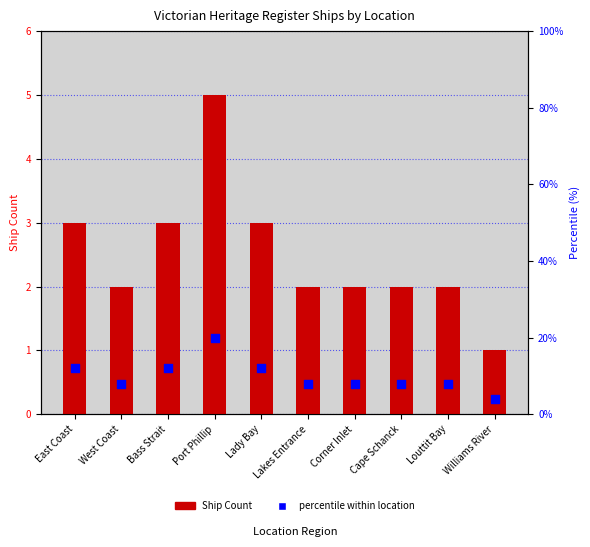

Which series reaches the minimum Y coordinate?

Ship Count